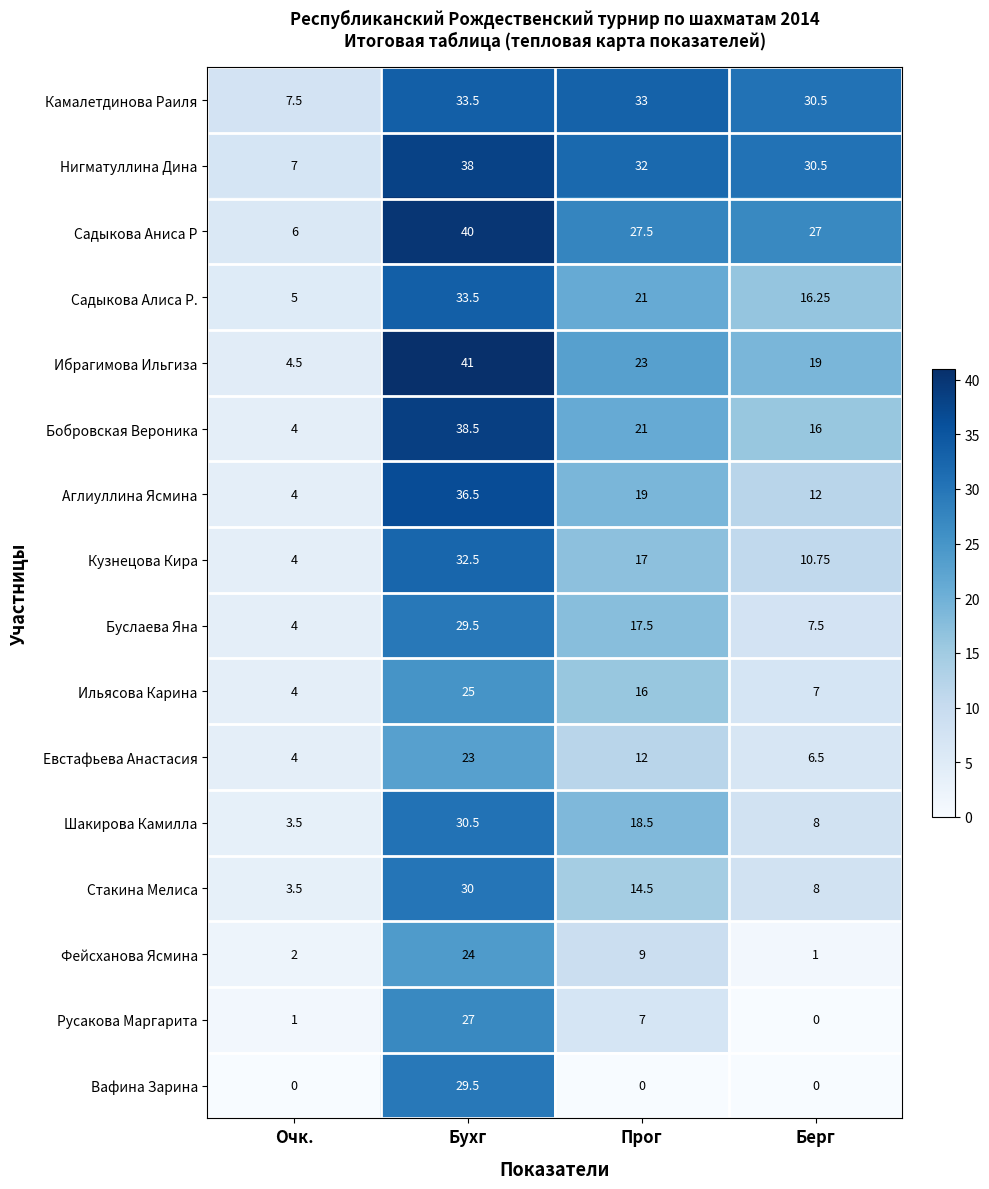

How many values in the Ильясова Карина series are below 16?

2